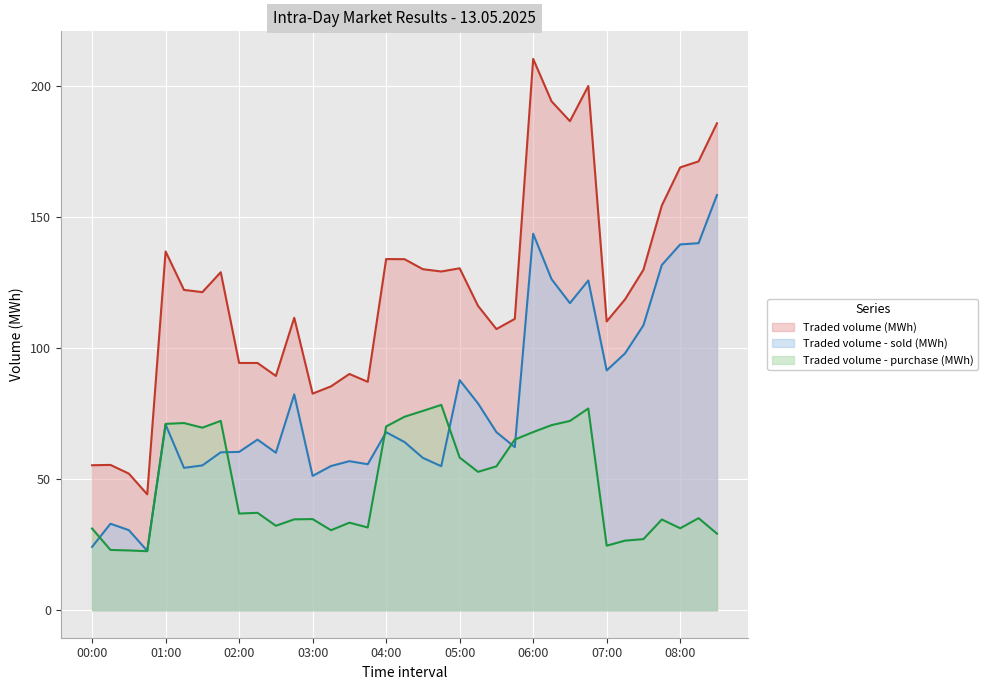

True or false: Traded volume (MWh) and Traded volume - purchase (MWh) cross at least once.

False